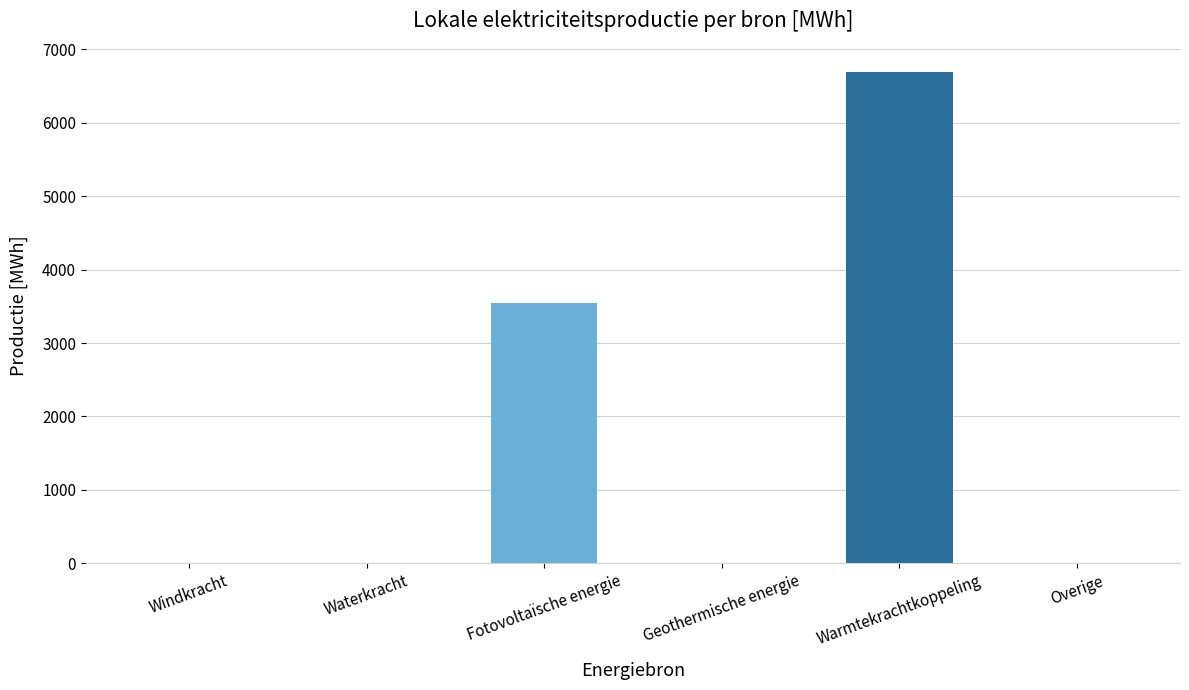

What is the average value?

1705.0